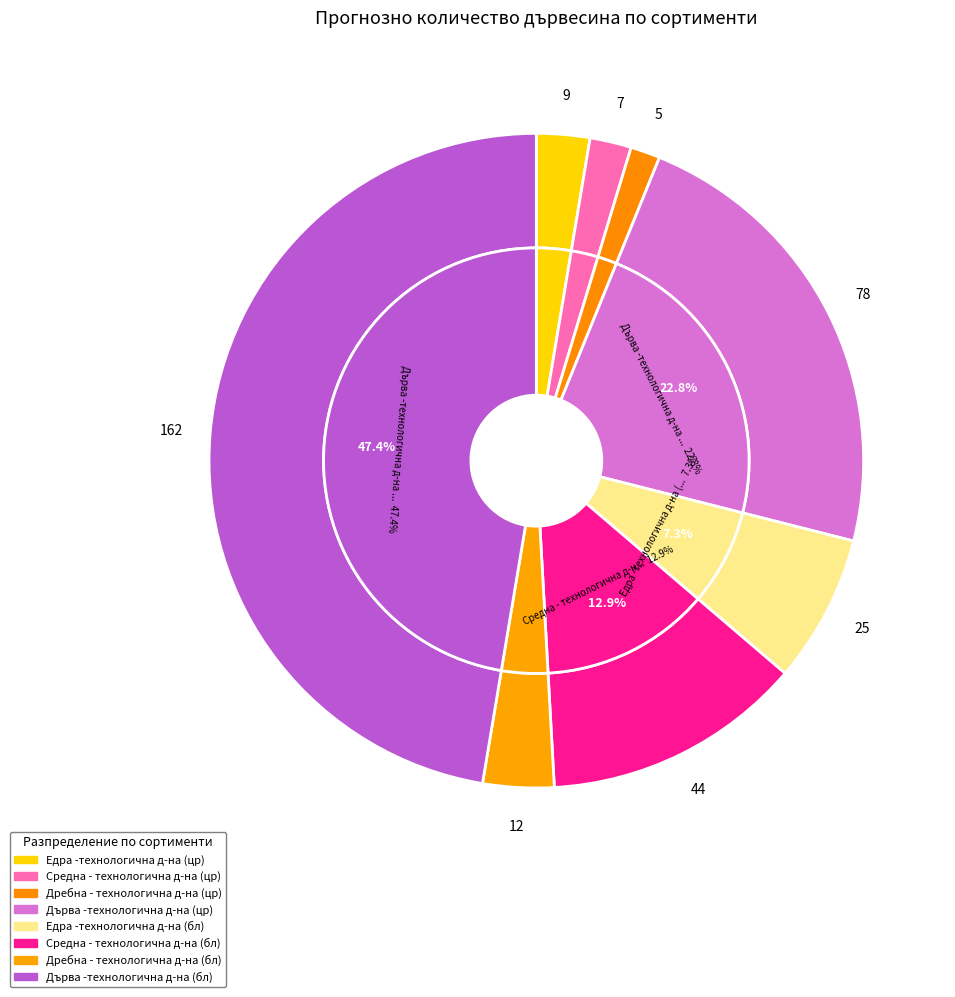

To the nearest percent, what is the difference between the Дърва -технологична д-на (цр) and Средна - технологична д-на (бл) slice percentages?

10%